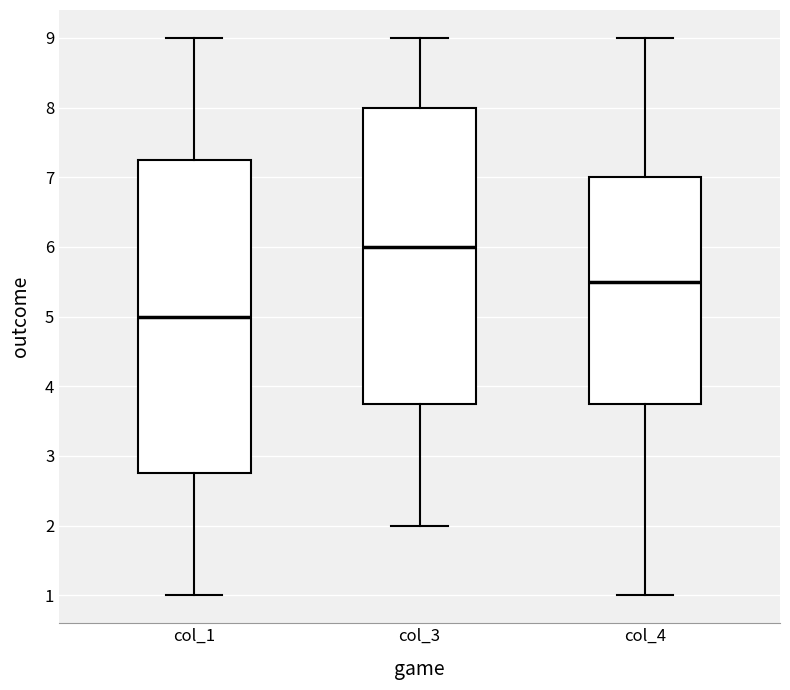

Which box's median line is the lowest?

col_1